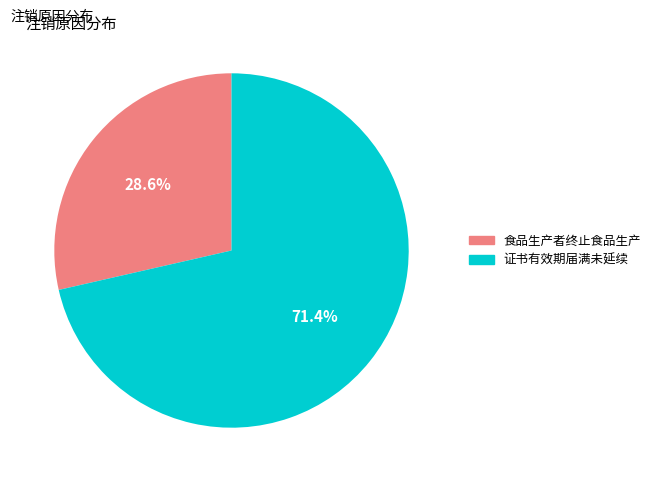

To the nearest percent, what portion does 食品生产者终止食品生产 represent?

29%